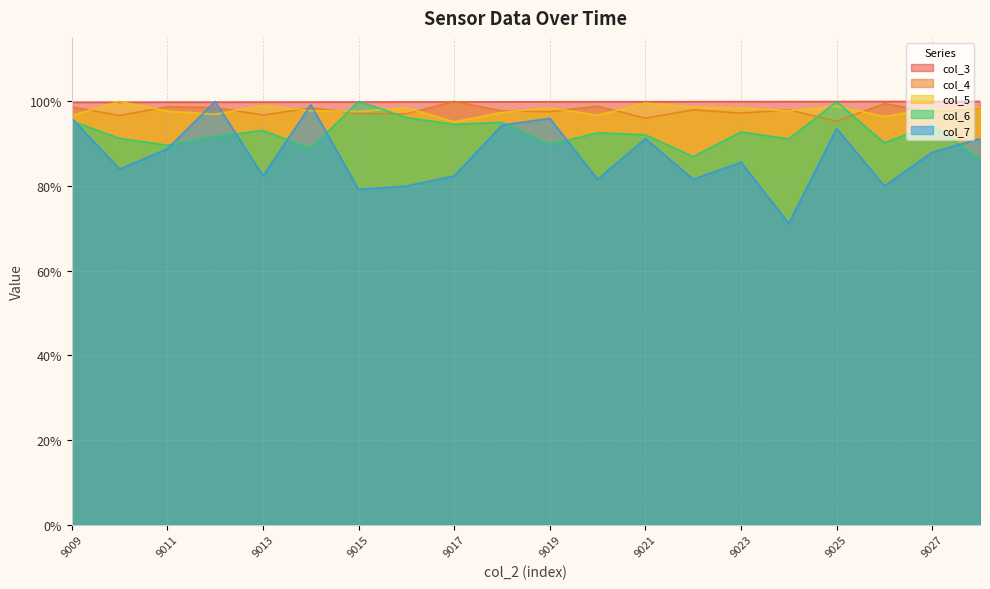

What are all the series names shown in the legend?

col_3, col_4, col_5, col_6, col_7